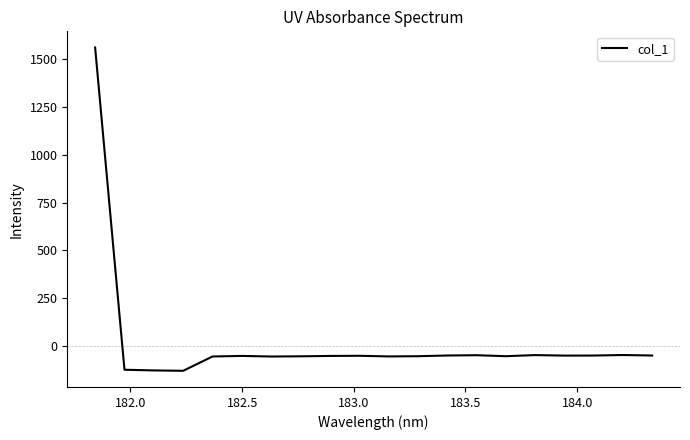

What is the smallest value displayed?

-129.2